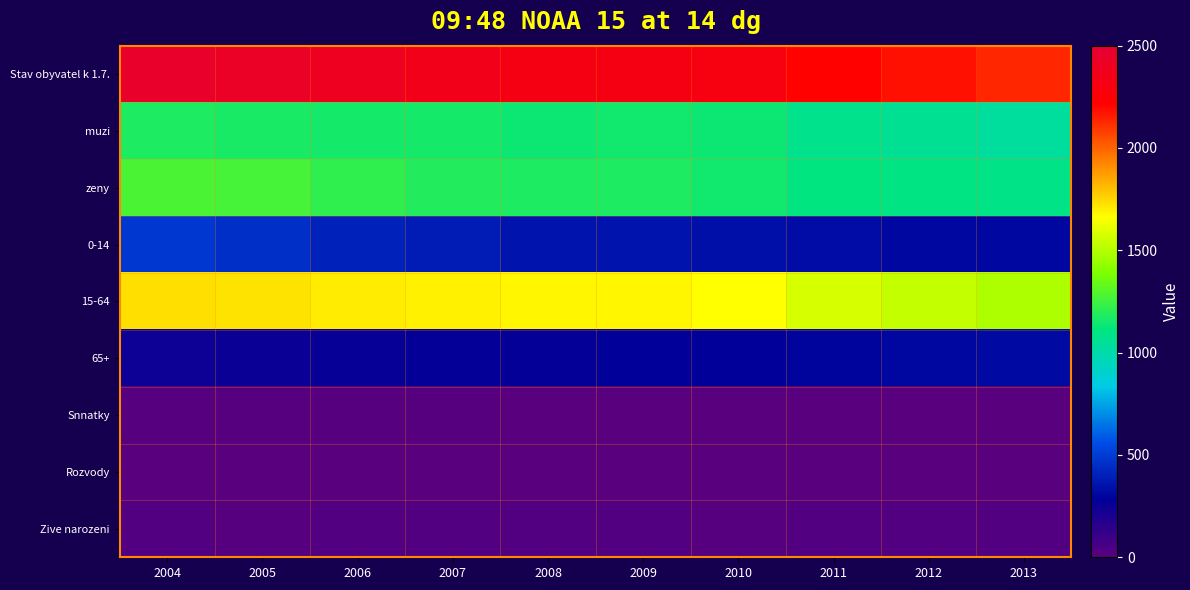

Which has a higher value, 2005 or 2012?

2005